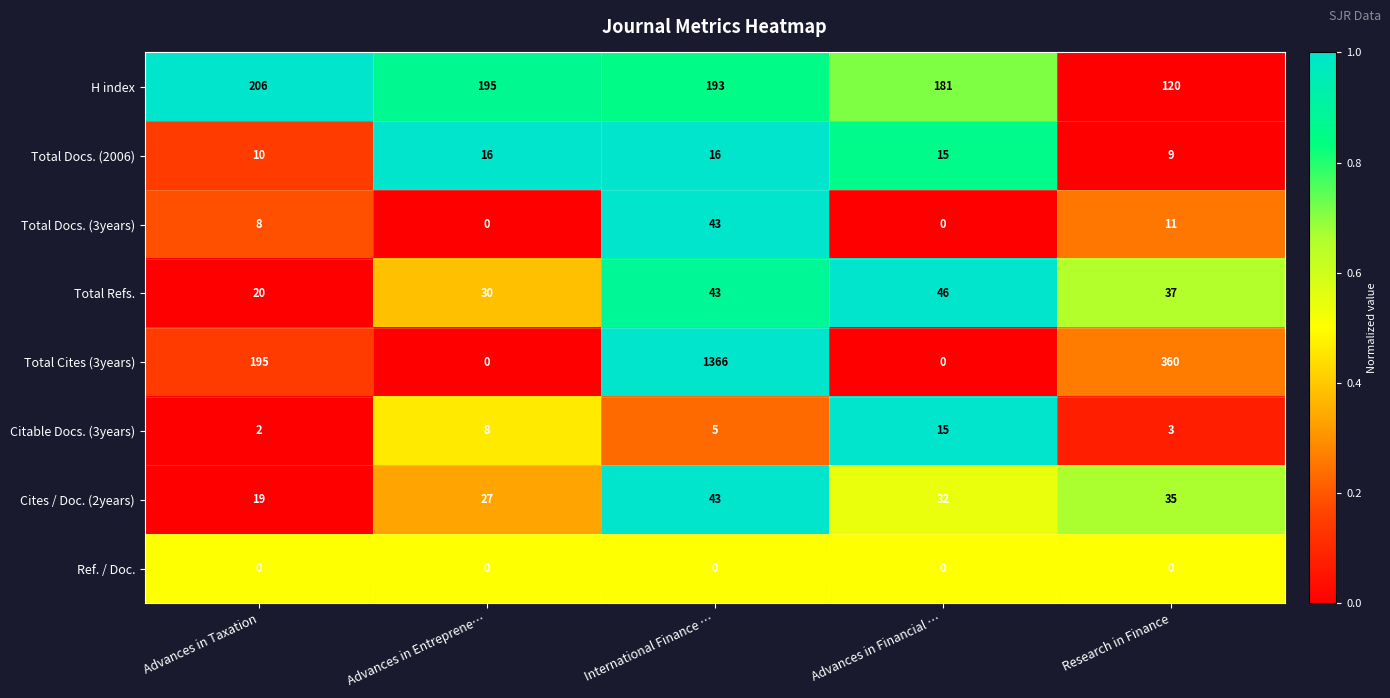

Where does the Total Refs. series first go above 37?

International Finance …